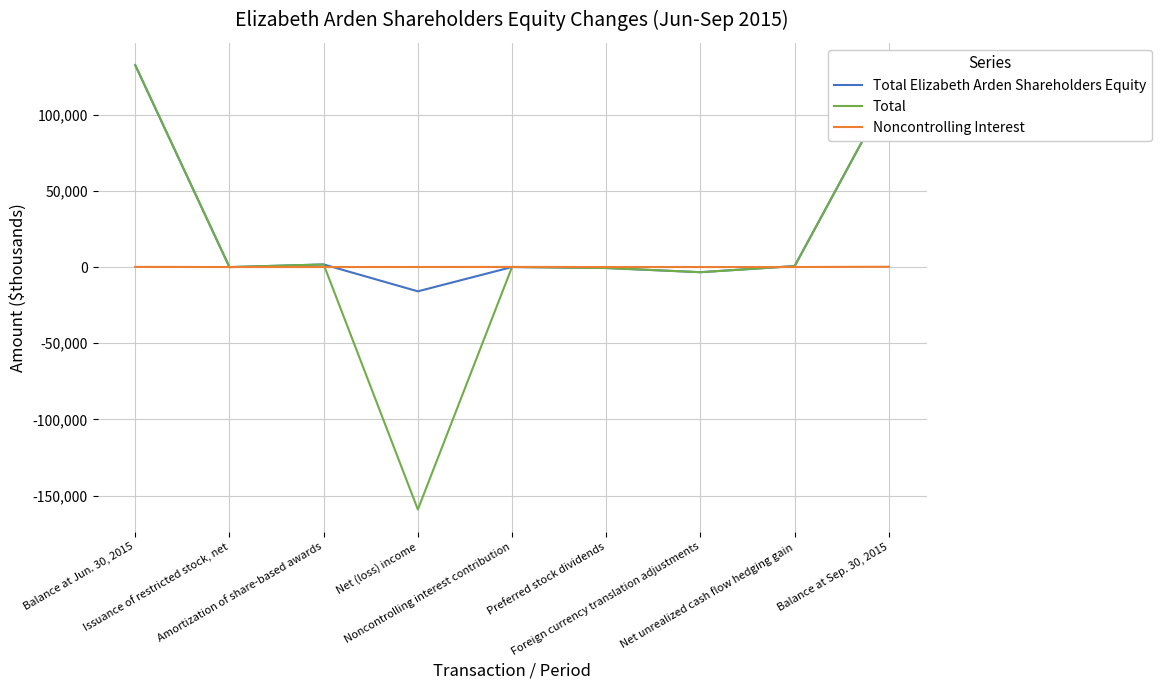

What is the highest value of the Total series?

132490